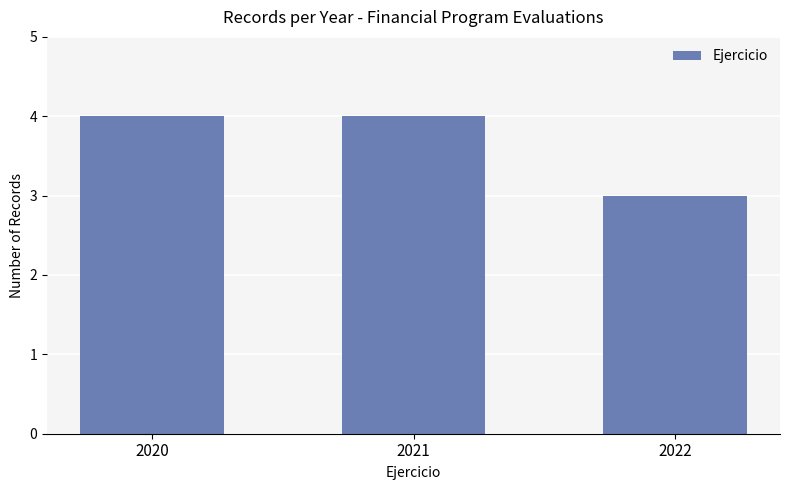

How many bars are there in total?

3